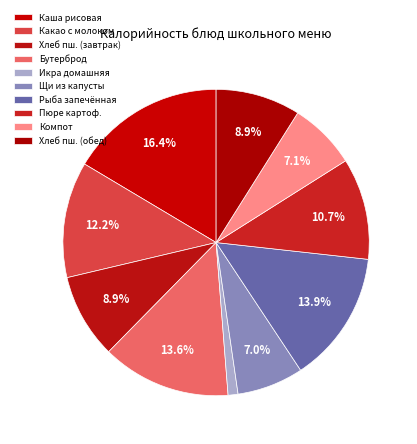

Count the number of slices in the pie.

10